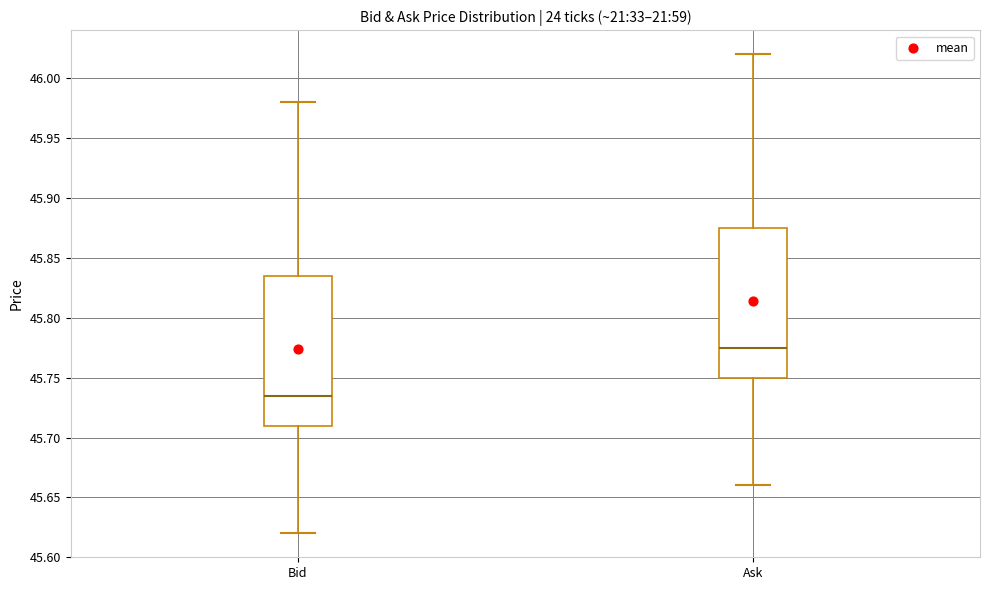

Which box has the highest median line?

Ask